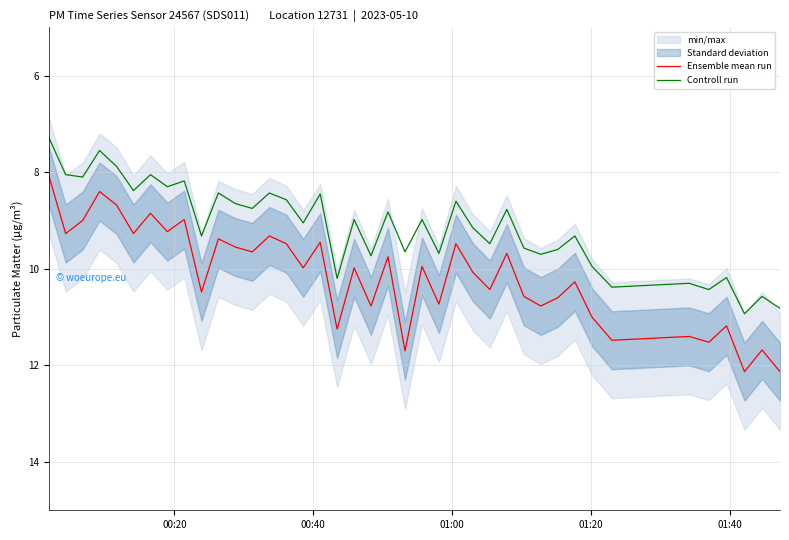

True or false: Controll run and Ensemble mean run intersect in this chart.

False